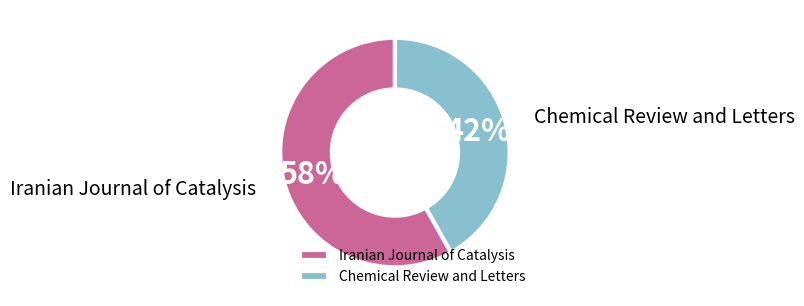

To the nearest percent, what is the average slice percentage?

50%